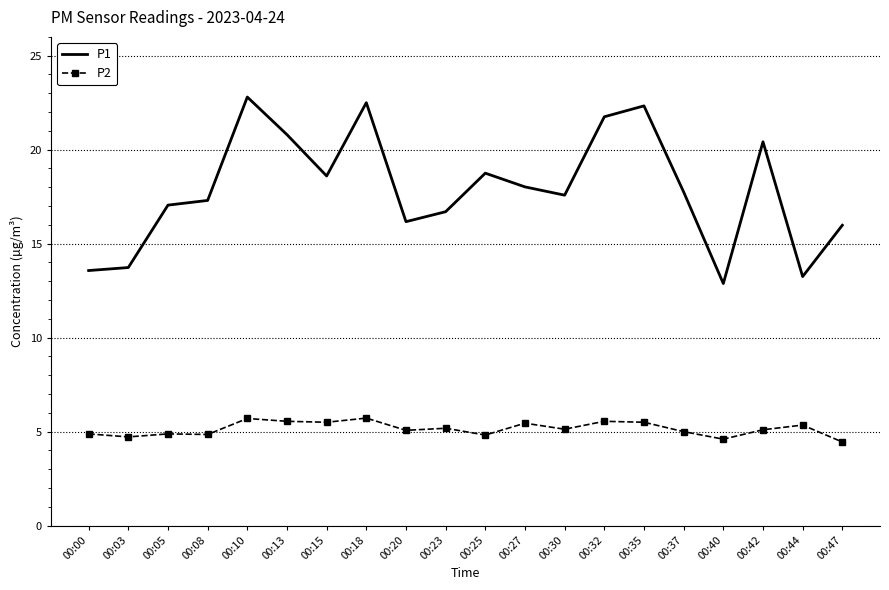

The P1 series shows 17.1 at 00:05. True or false?

True